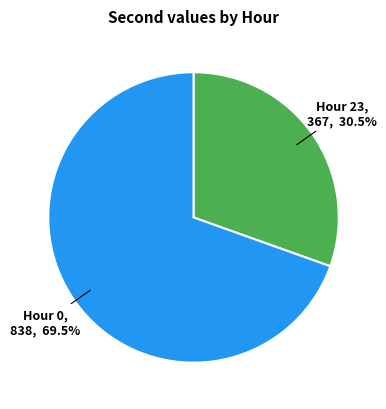

How many slices are in this pie chart?

2